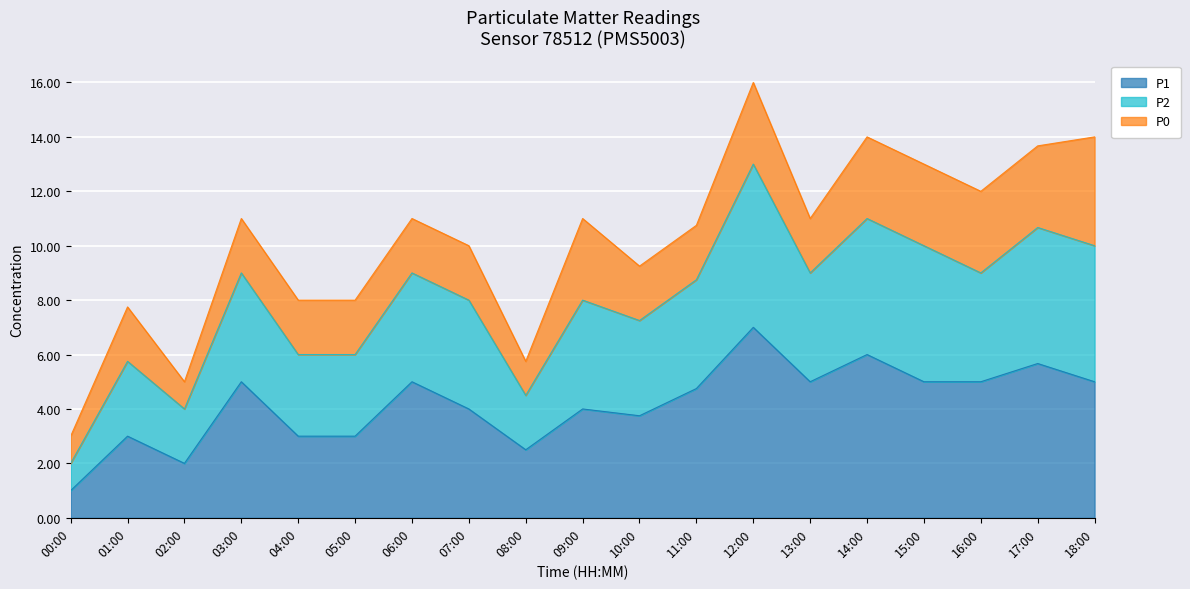

Which category has the lowest value in the P1 series?

00:00